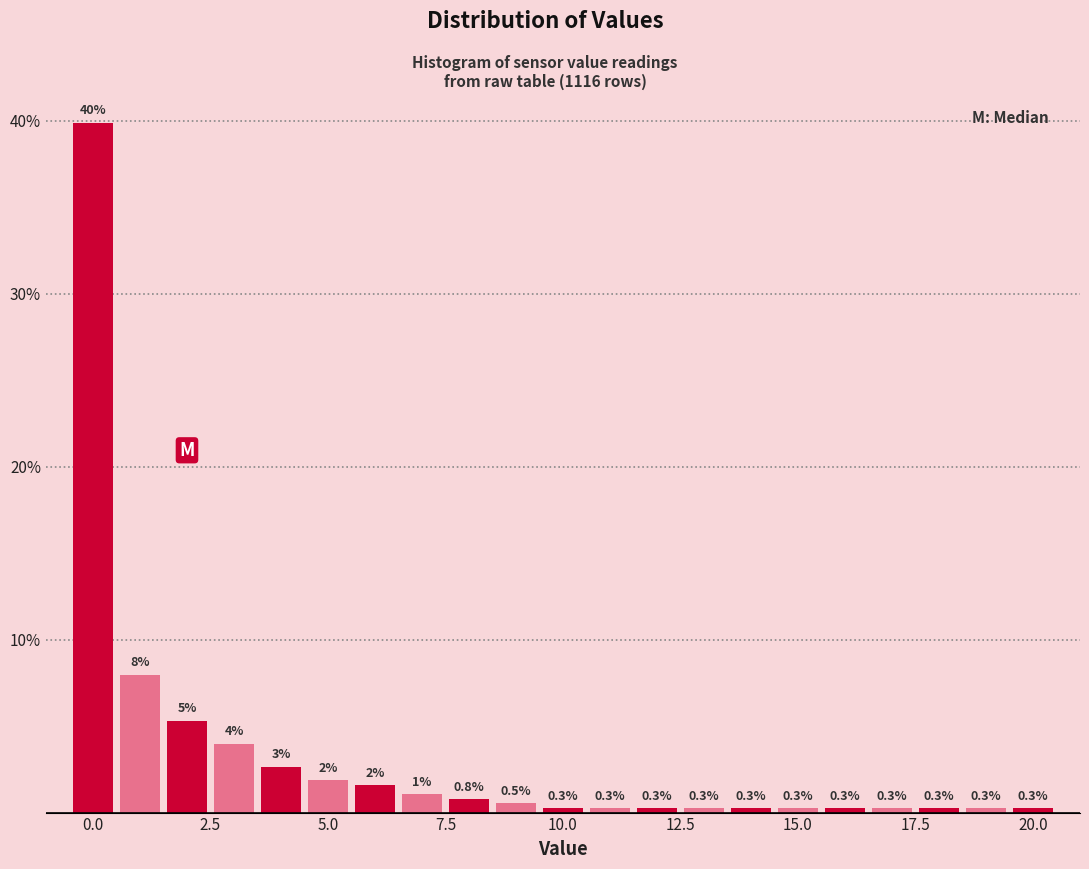

Around what value on the x-axis is the tallest bar? Give the approximate position of its centre, as read against the axis.

0.0